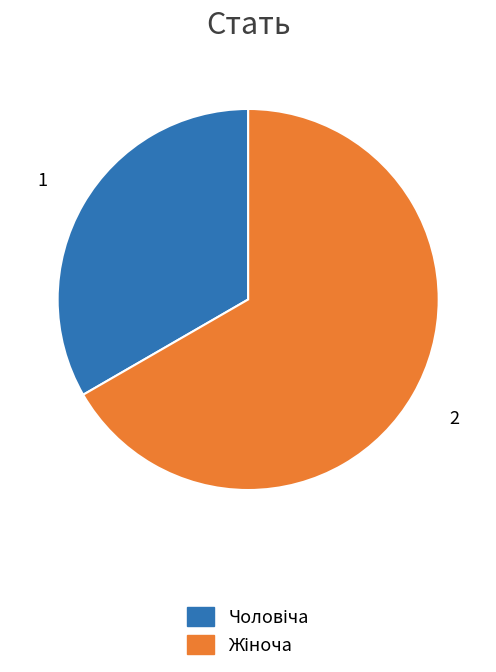

How many slices are in this pie chart?

2